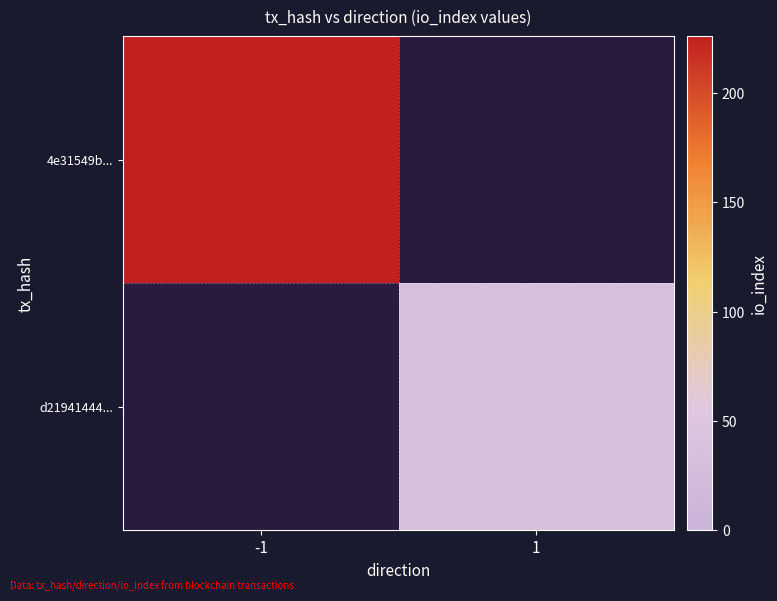

List the series in order of their overall mean, highest first.

4e31549b..., d21941444...